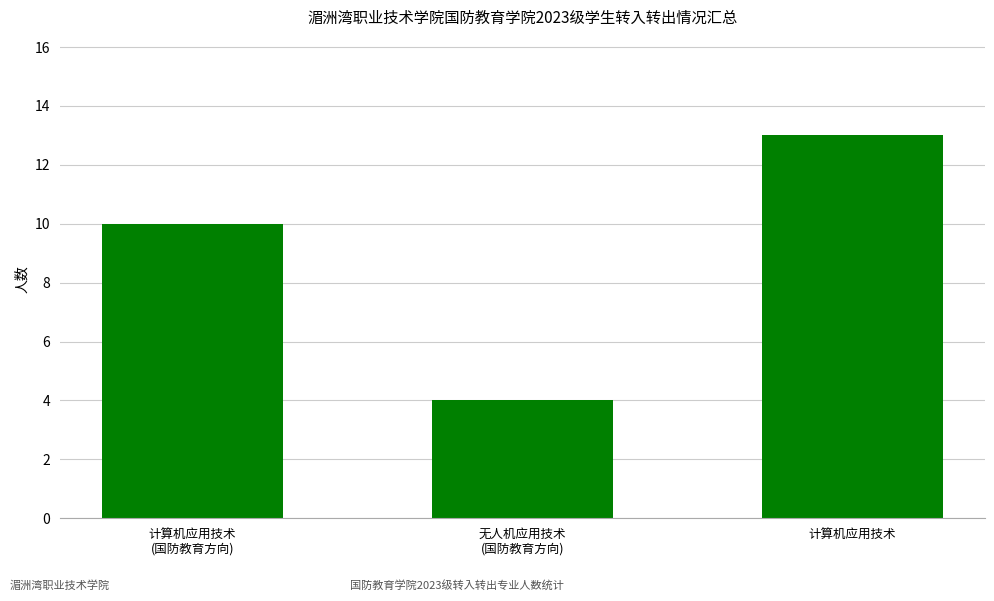

List the labels in order of value, largest first.

计算机应用技术, 计算机应用技术
(国防教育方向), 无人机应用技术
(国防教育方向)